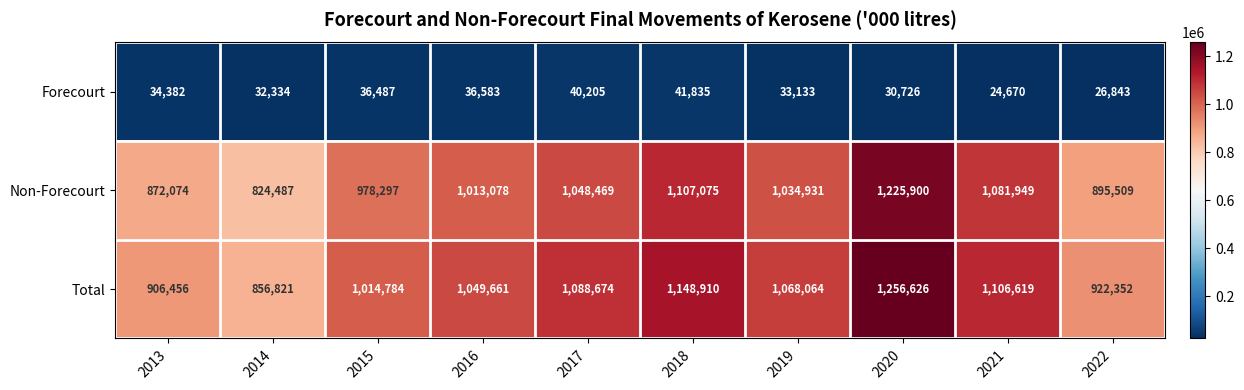

What is the sum of all Non-Forecourt values?

10081769